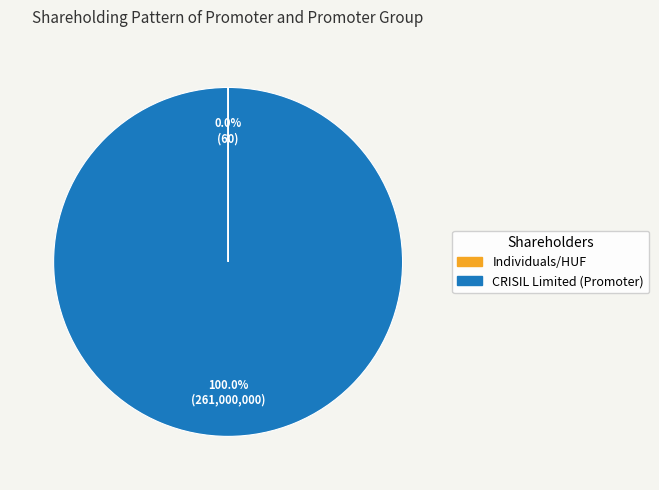

To the nearest percent, what is the difference between the largest and smallest slice percentages?

100%